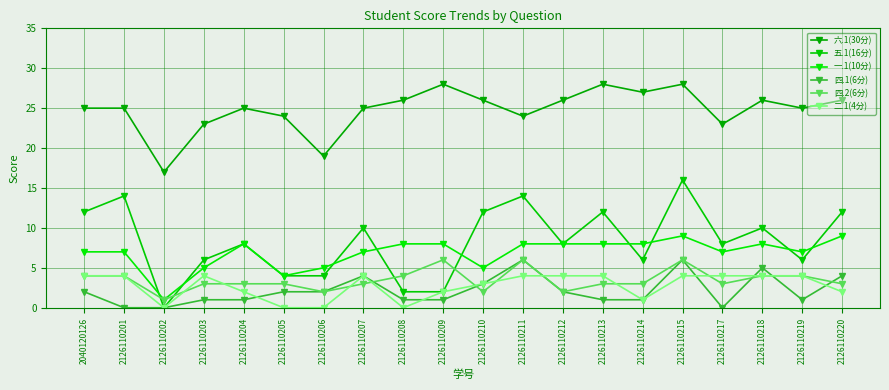

Which category has the lowest value across all series?

2126110202